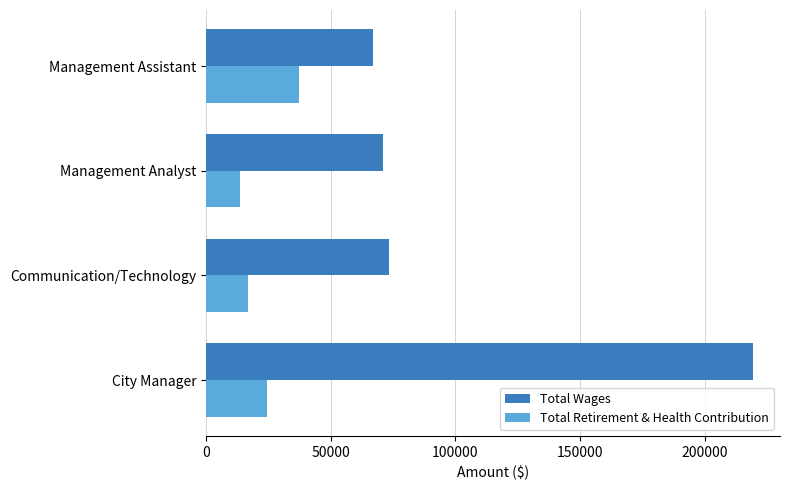

What is the minimum value shown in the chart?

13575